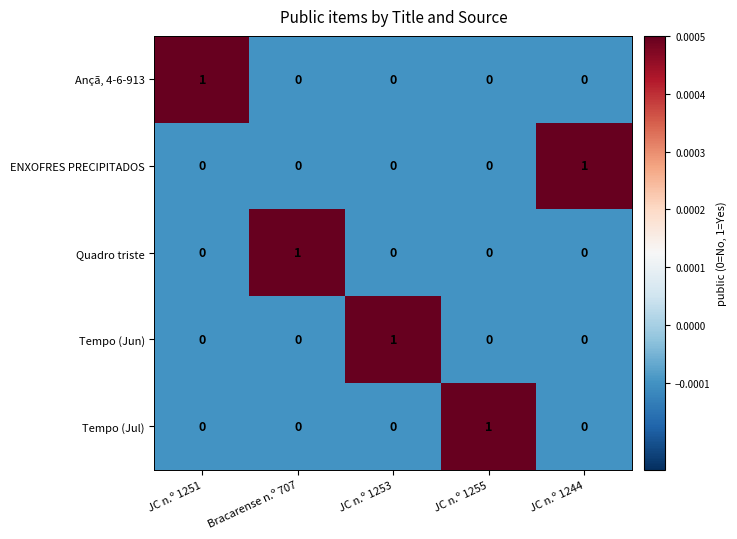

How many ENXOFRES PRECIPITADOS values are between 0 and 1?

5